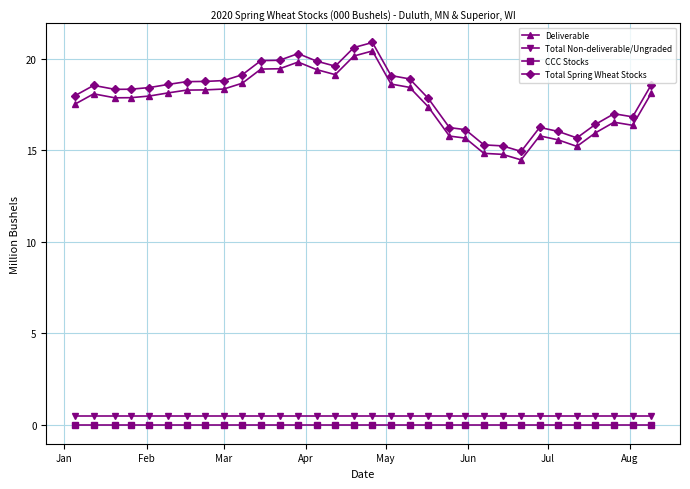

At how many categories does at least one series exceed 3?

32